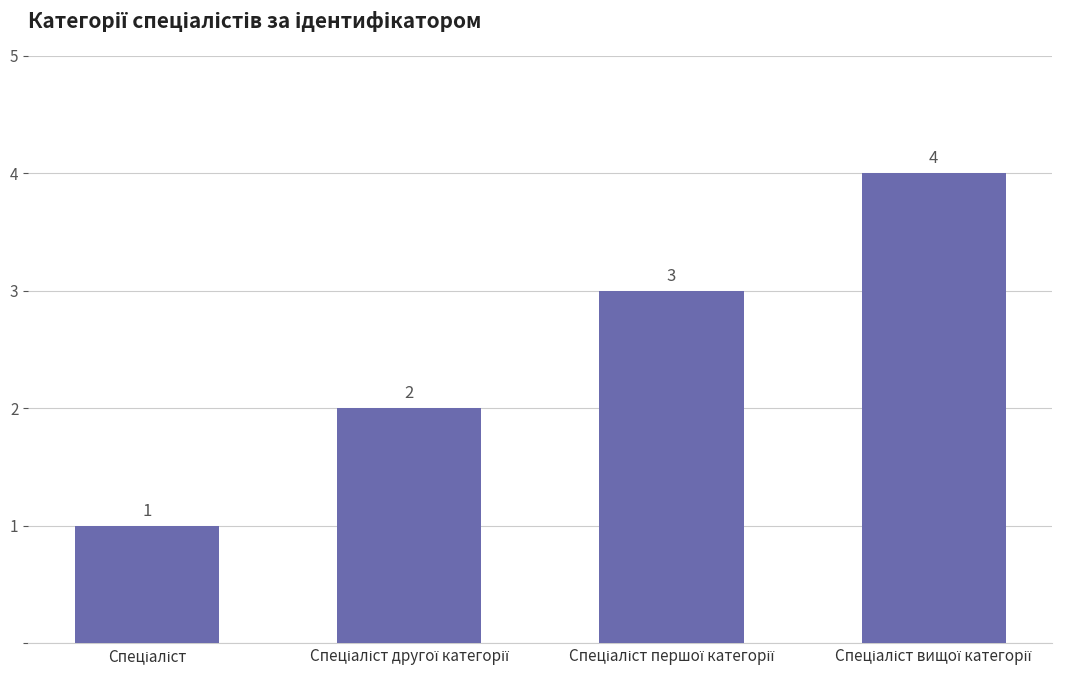

What is the difference between the maximum and minimum values?

3